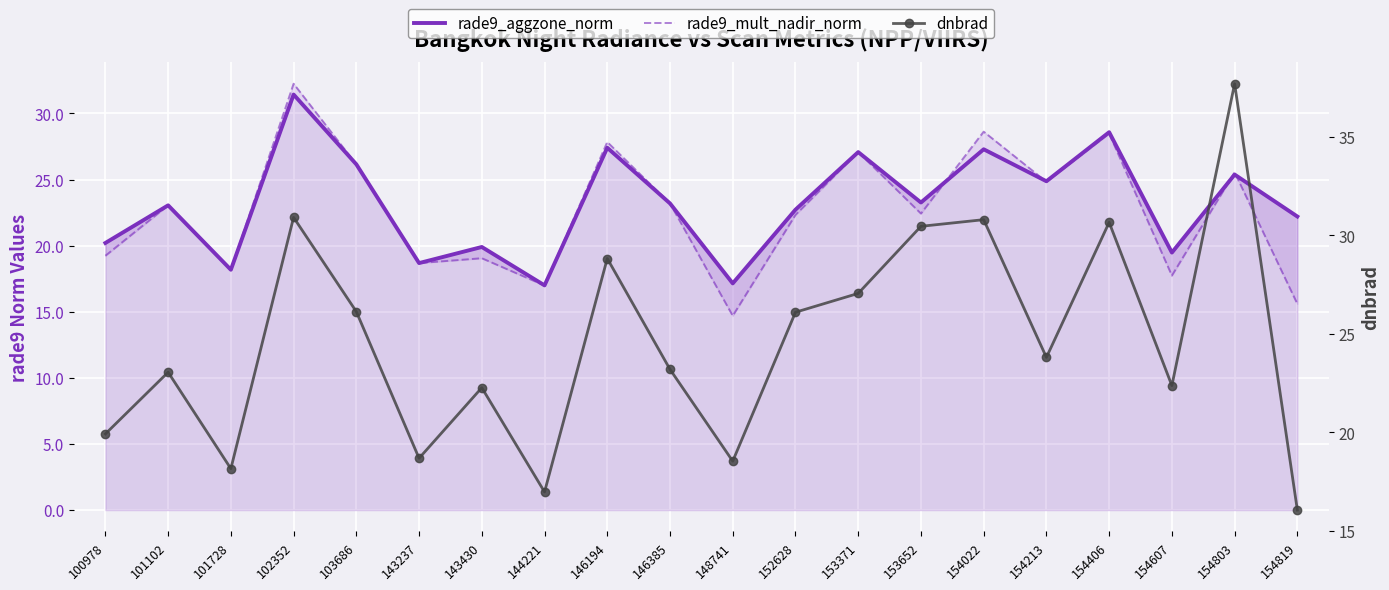

In rade9_aggzone_norm, how many points are higher than both neighbors (excluding endpoints)?

8